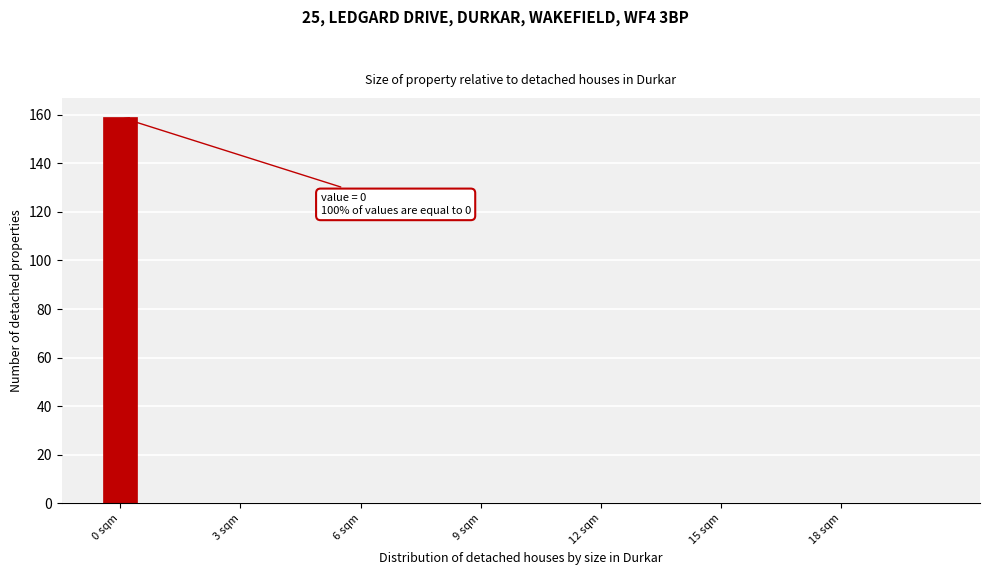

Read against the x-axis, roughly where is the centre of the tallest bar?

0.0